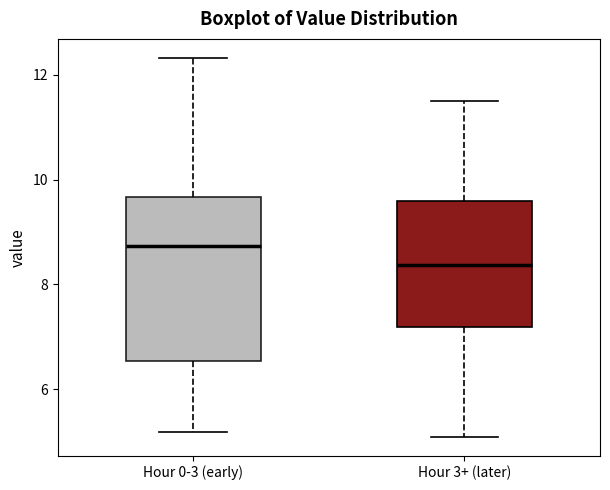

Comparing the boxes themselves (not the whiskers), which one is the tallest?

Hour 0-3 (early)